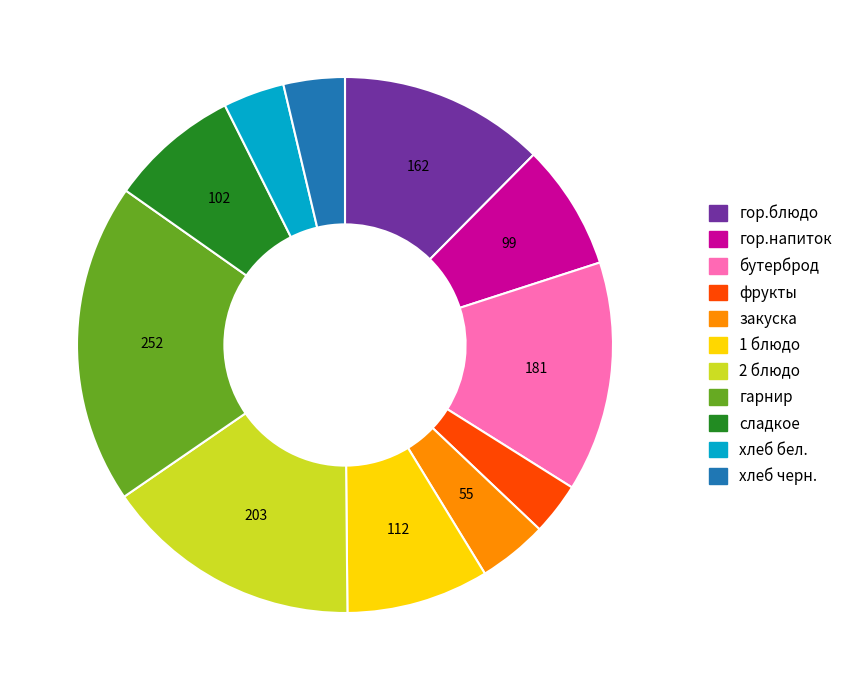

Does хлеб бел. account for over 50% of the chart?

No